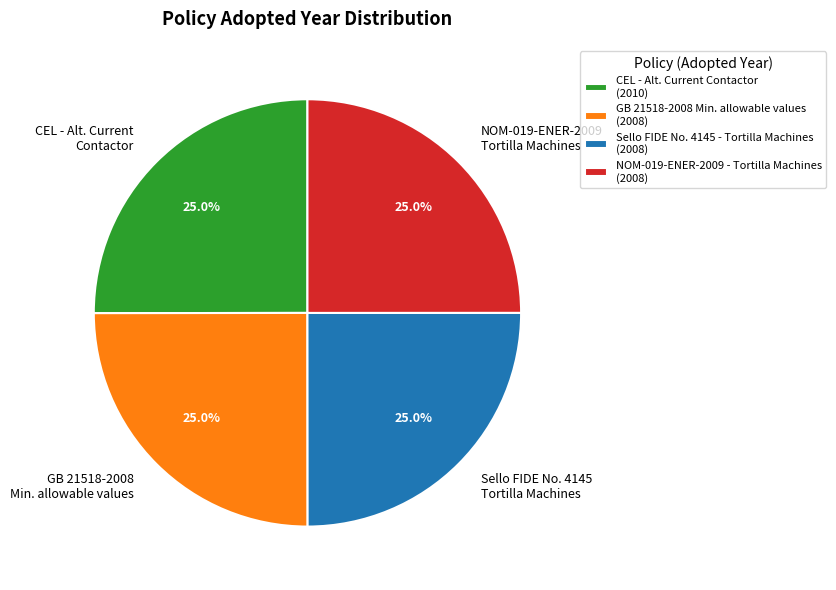

Does any single category account for the majority?

No